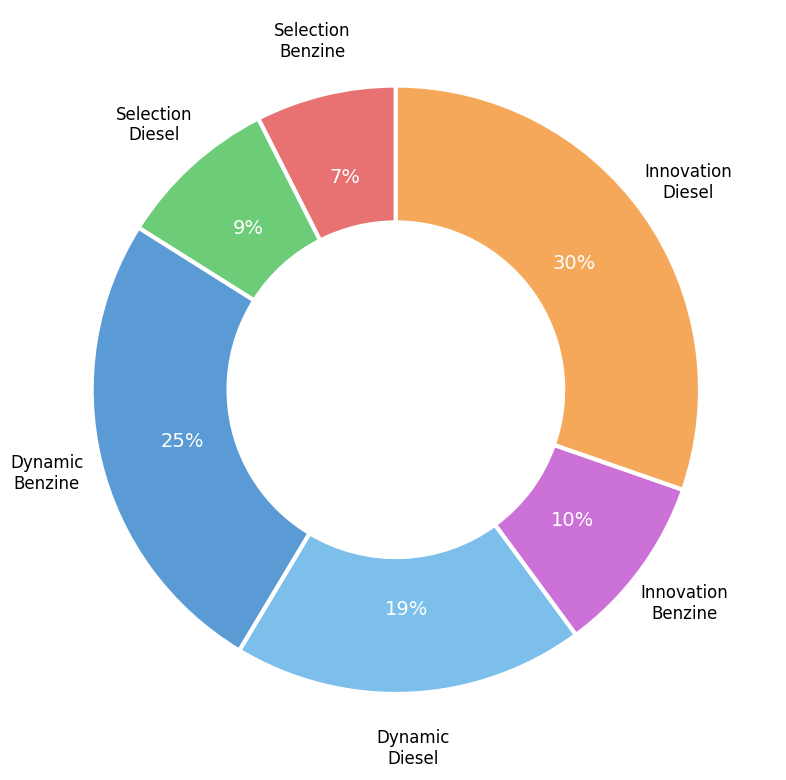

Does any single category account for the majority?

No